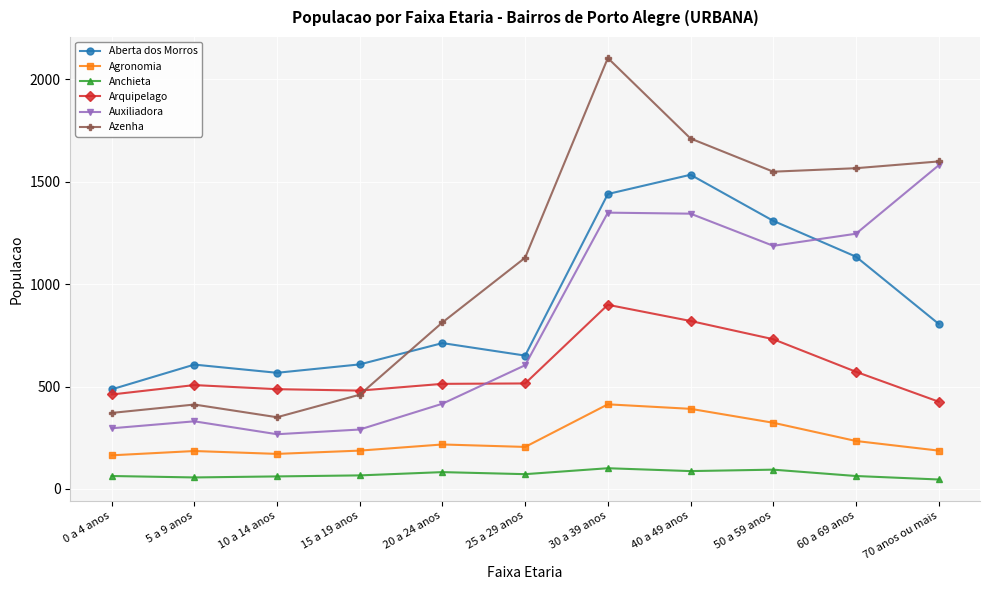

What is the difference between the second highest and second lowest values in the Azenha series?

1340